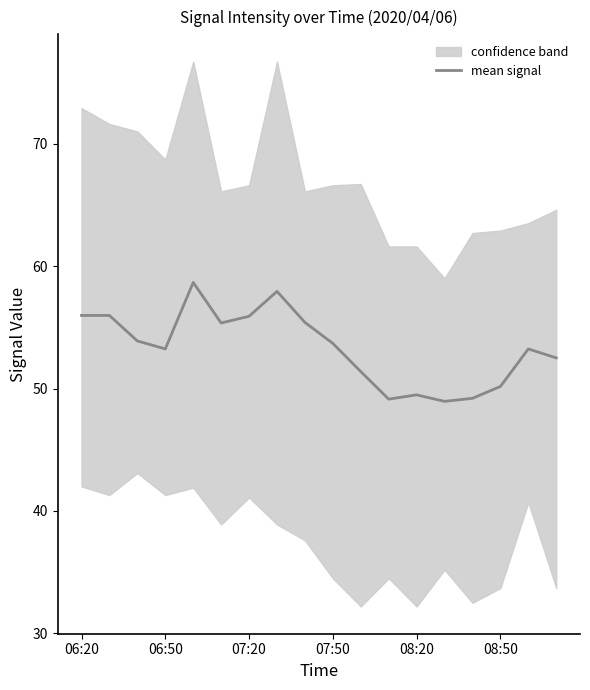

The value of mean signal at 07:20 is 55.9. True or false?

True